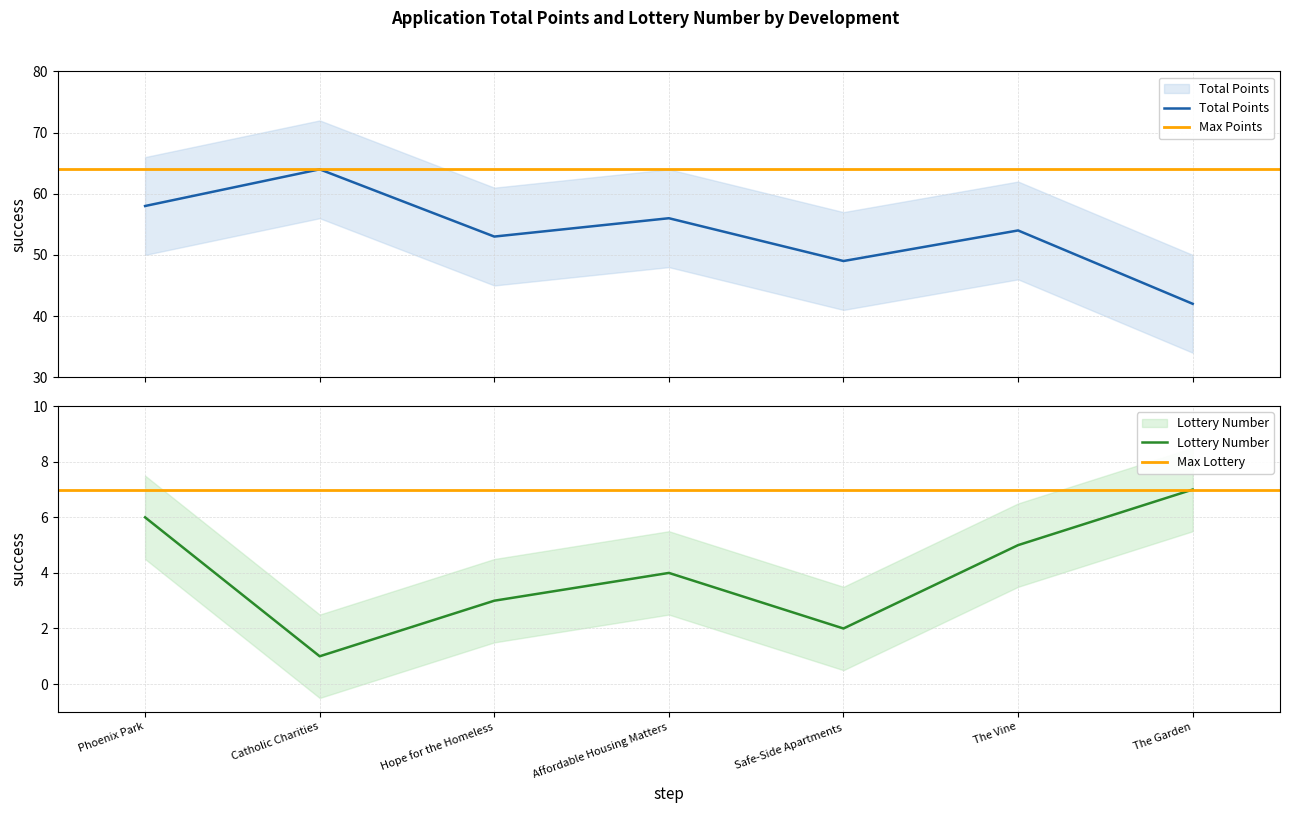

What is the sum of all lottery_number values?

28